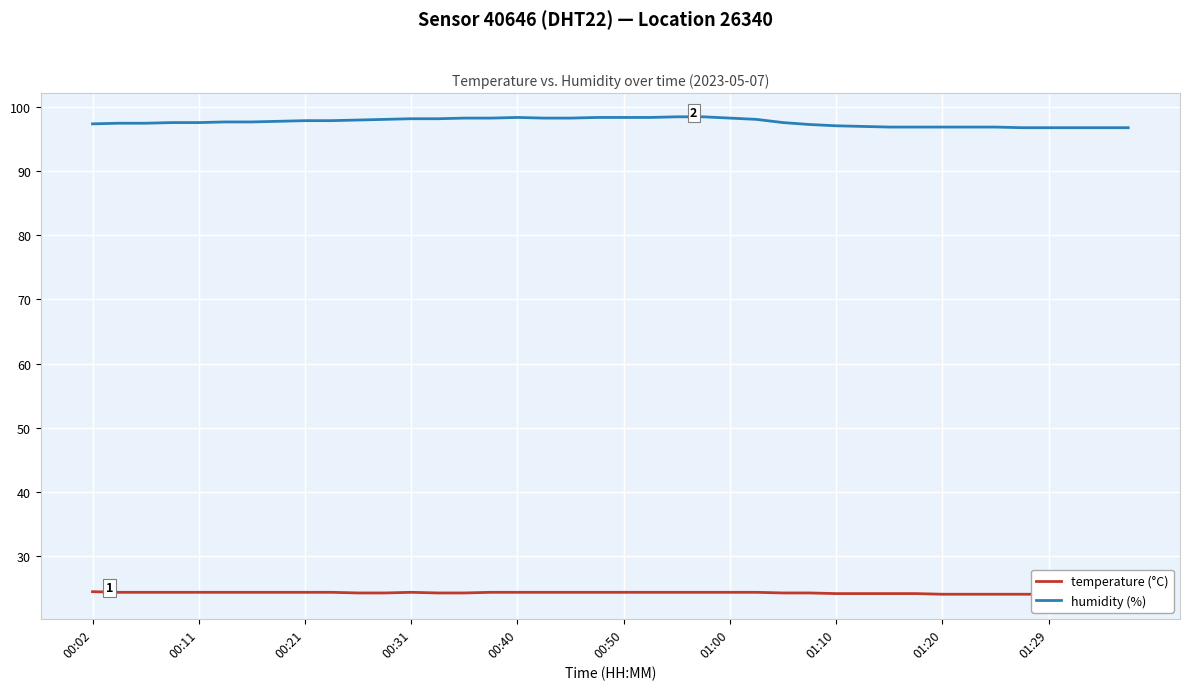

How many temperature (°C) values are between 24 and 25?

37